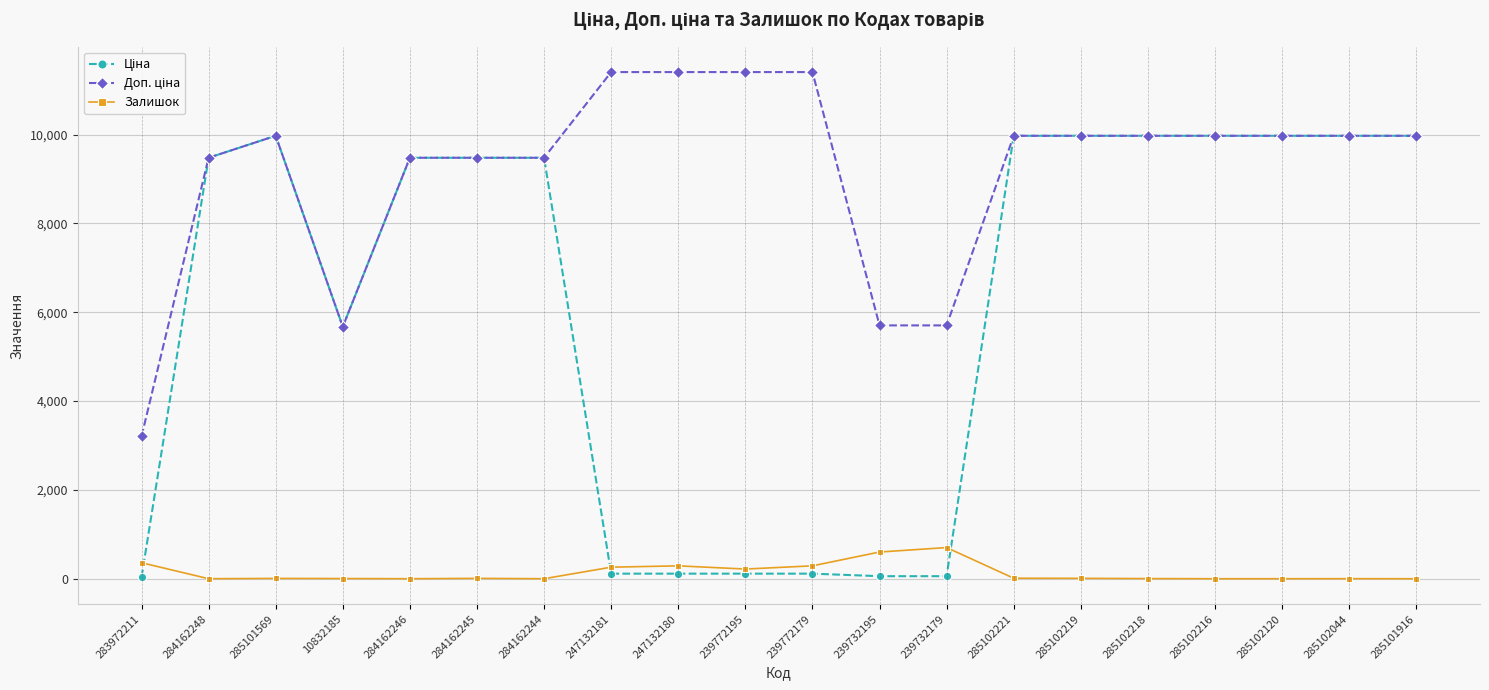

What is the difference between the highest and lowest values at 284162248?

9480.1